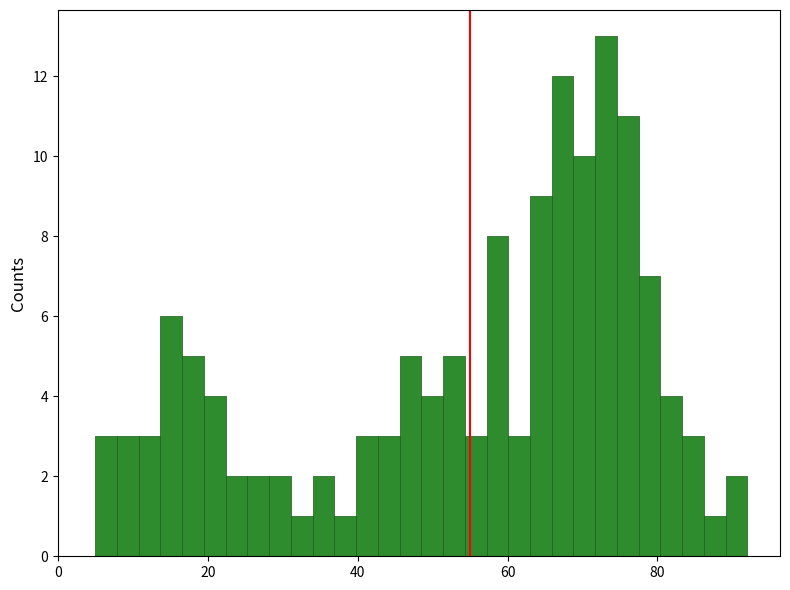

Around what value on the x-axis is the tallest bar? Give the approximate position of its centre, as read against the axis.

74